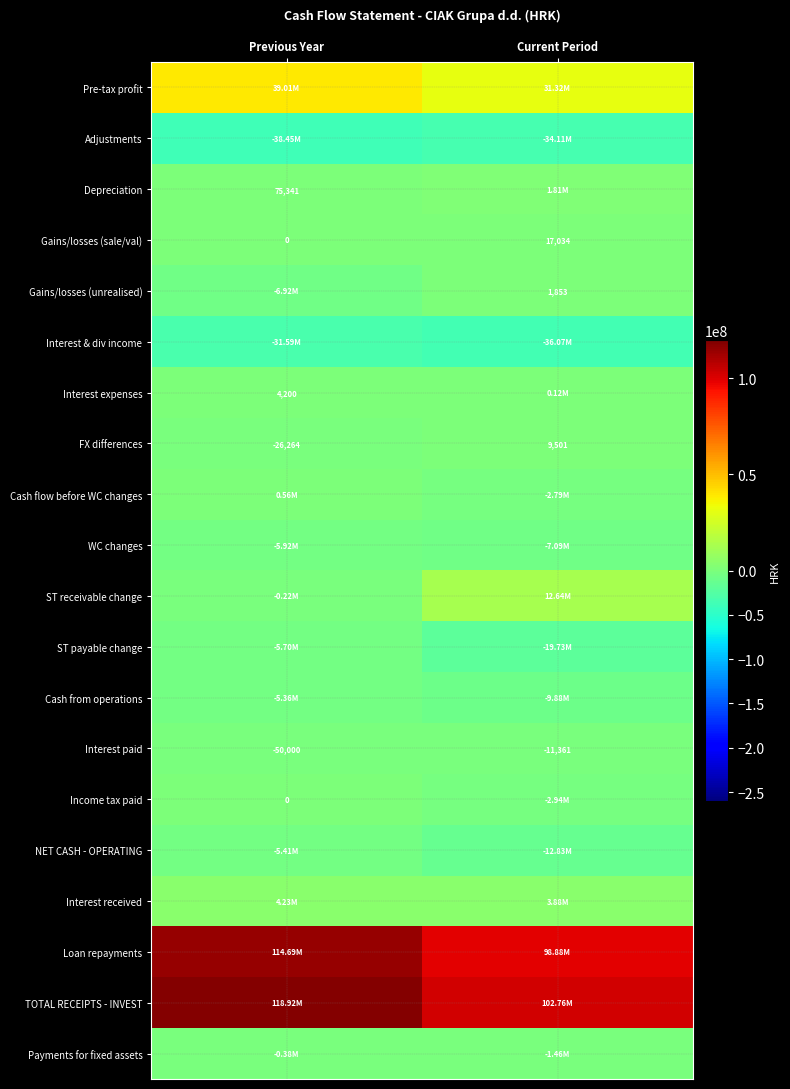

At which category is the sum across all series the highest?

Previous Year